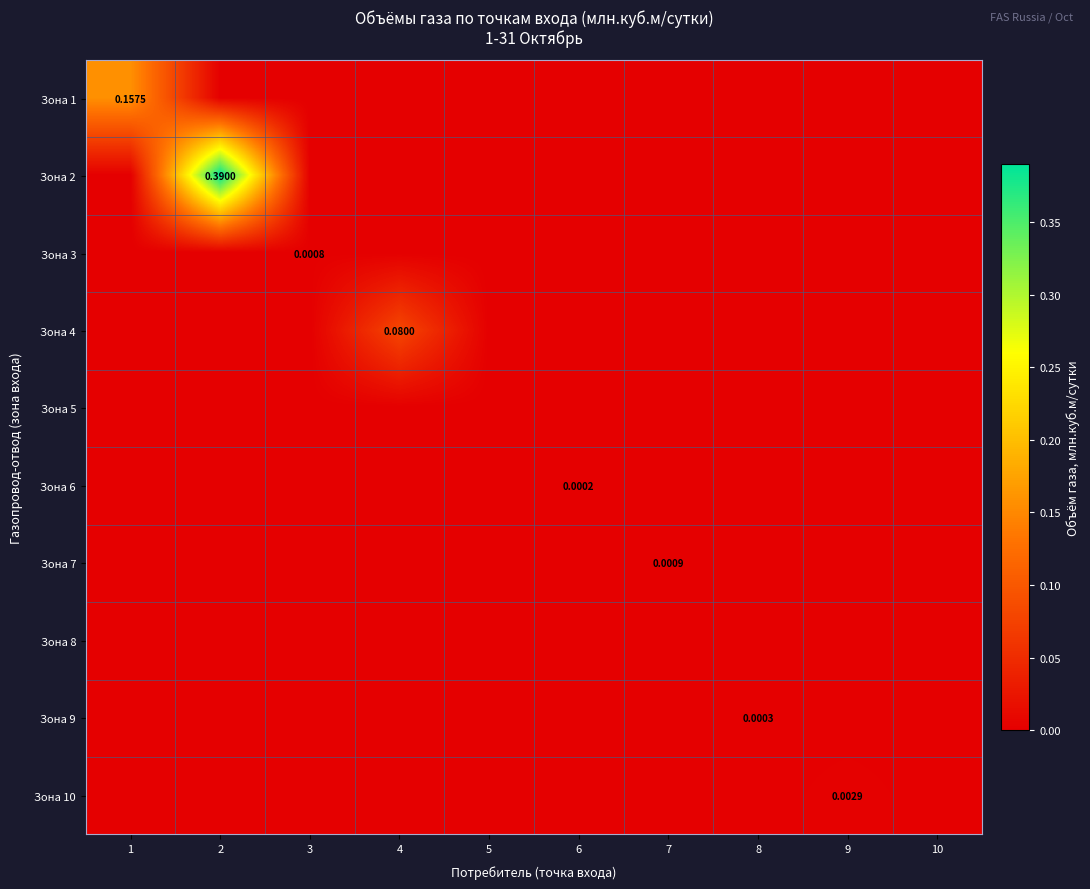

At which category is the sum across all series the highest?

2